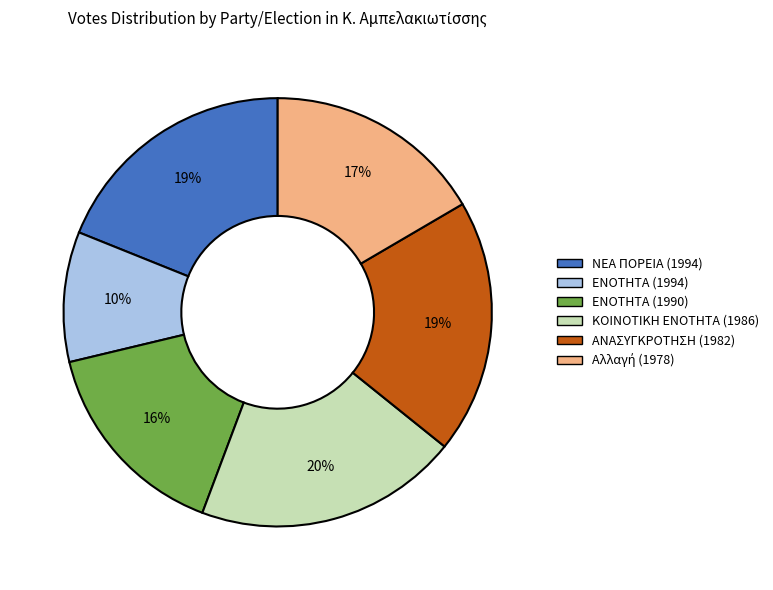

To the nearest percent, what is the average slice percentage?

17%